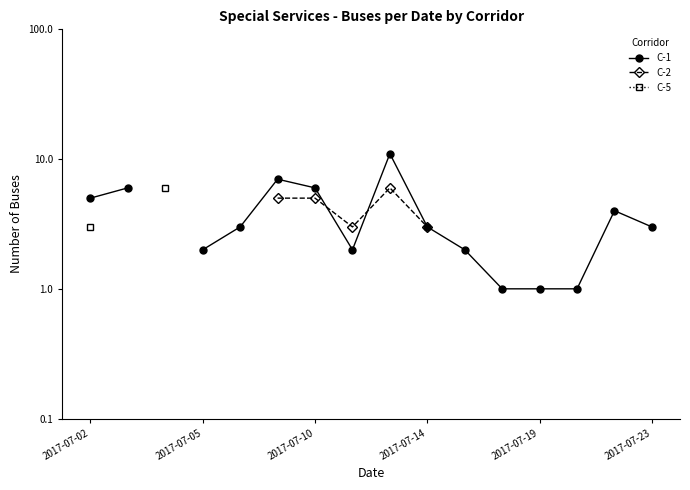

Rank the series by their maximum value, from highest to lowest.

C-1, C-2, C-5